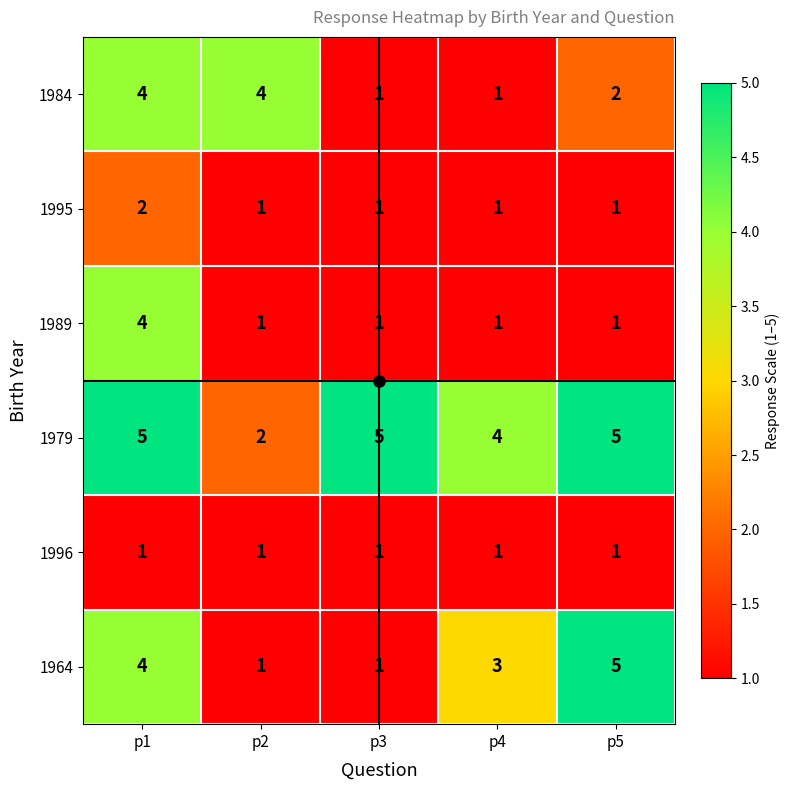

Where is 1964 nearest to the value 3?

p4